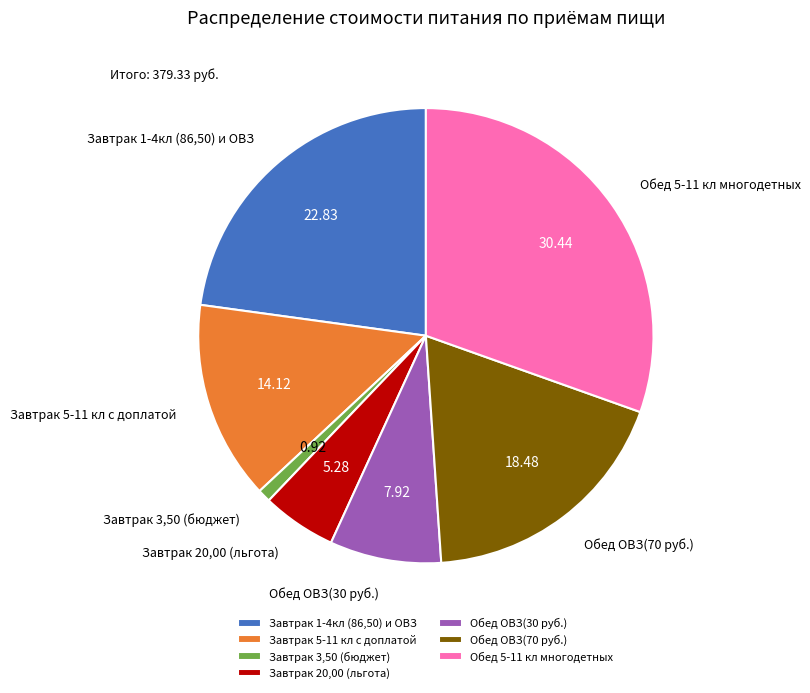

Rank the categories by value from lowest to highest.

Завтрак 3,50 (бюджет), Завтрак 20,00 (льгота), Обед ОВЗ(30 руб.), Завтрак 5-11 кл с доплатой, Обед ОВЗ(70 руб.), Завтрак 1-4кл (86,50) и ОВЗ, Обед 5-11 кл многодетных